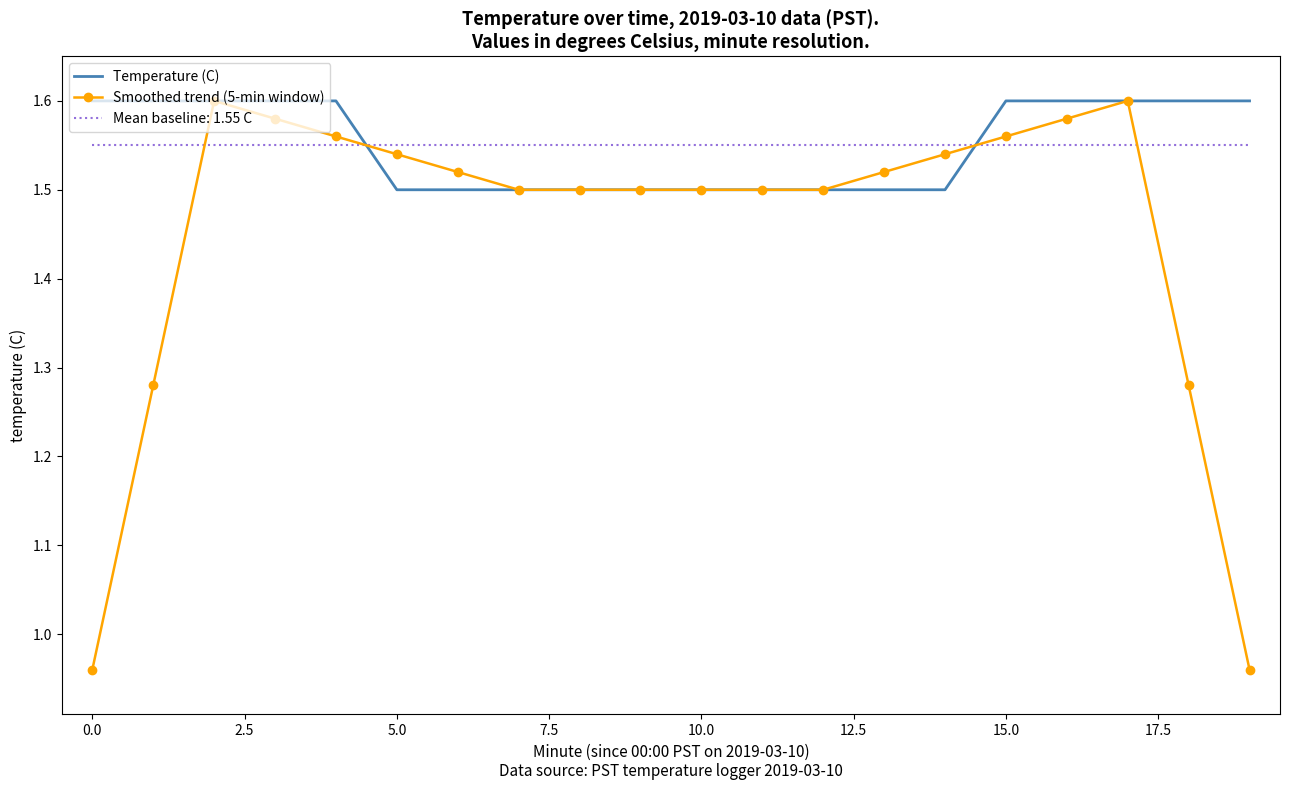

True or false: Mean baseline: 1.55 C and Smoothed trend (5-min window) intersect in this chart.

True